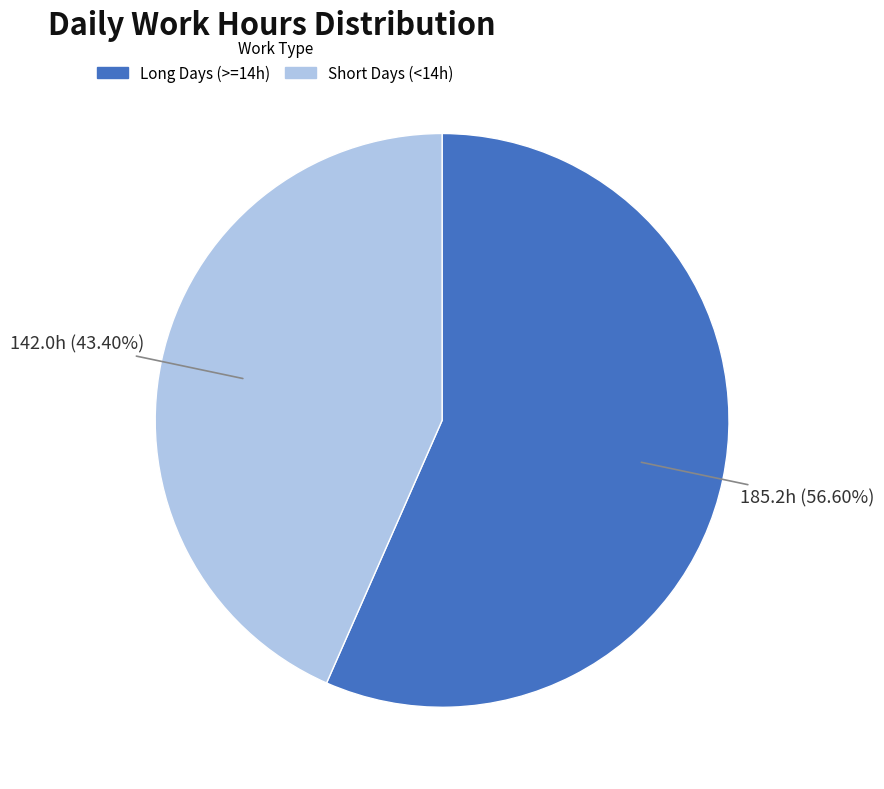

Is there a majority slice in this chart?

Yes